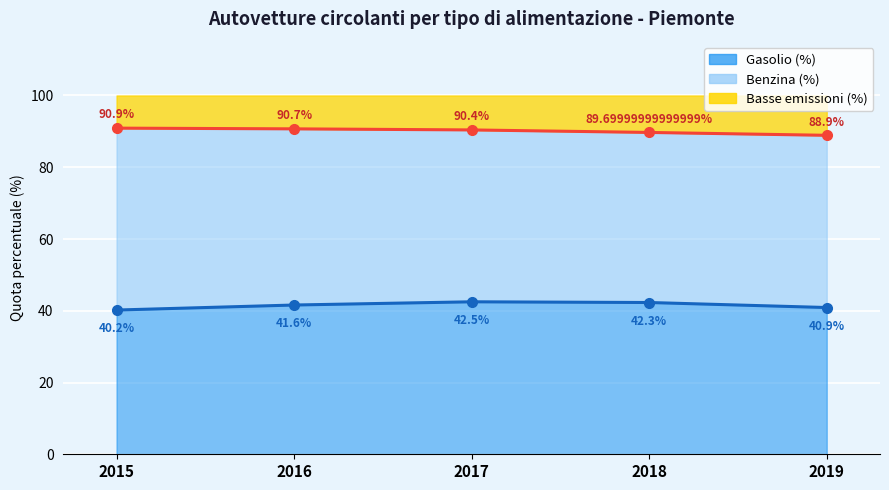

Where is the first local maximum for Gasolio?

2017